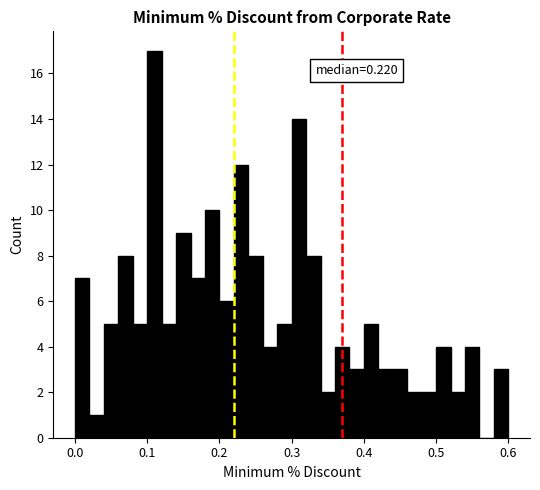

Around what value on the x-axis is the tallest bar? Give the approximate position of its centre, as read against the axis.

0.11